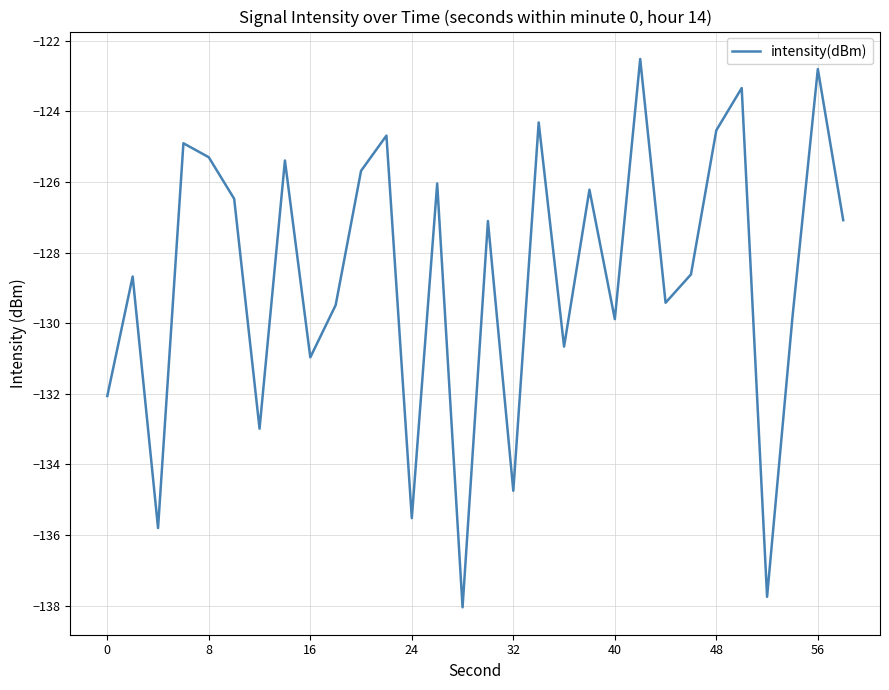

What is the minimum value shown in the chart?

-138.0